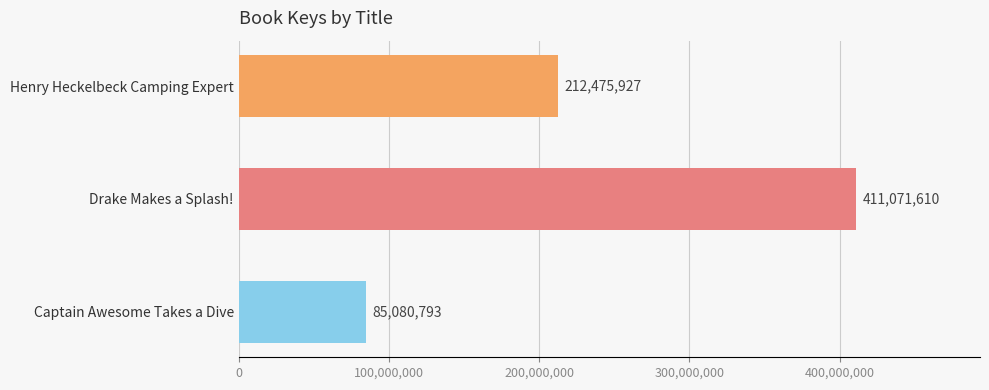

Does the chart contain any negative values?

No